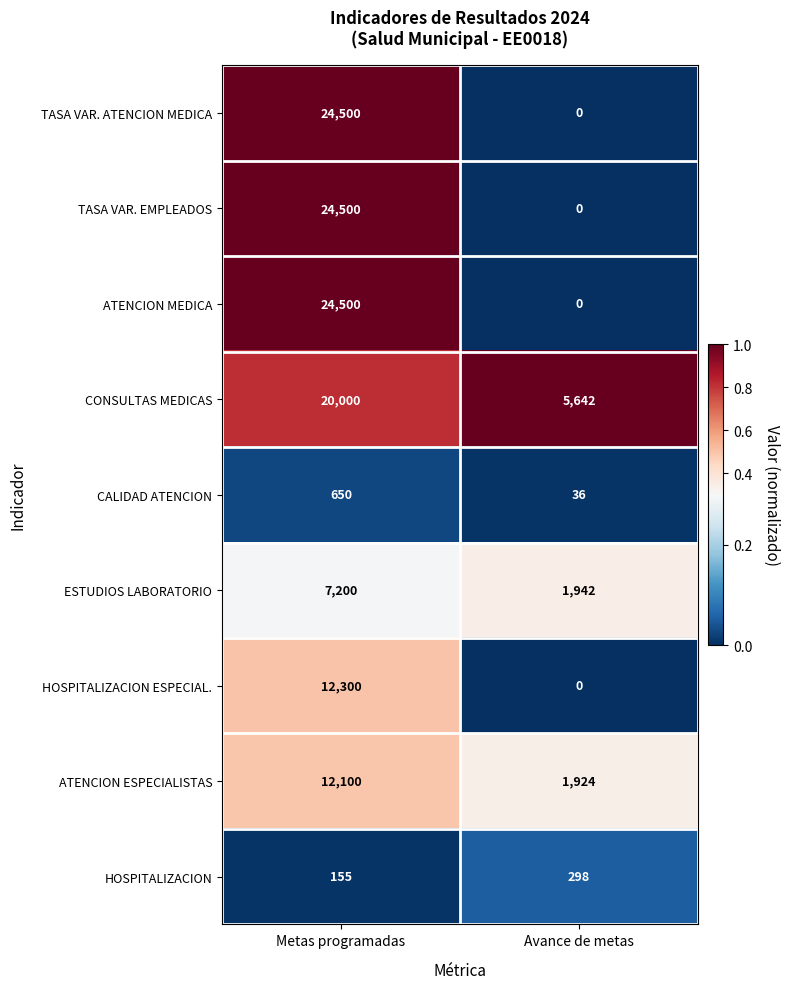

At which category does the chart reach its minimum across all series?

Avance de metas